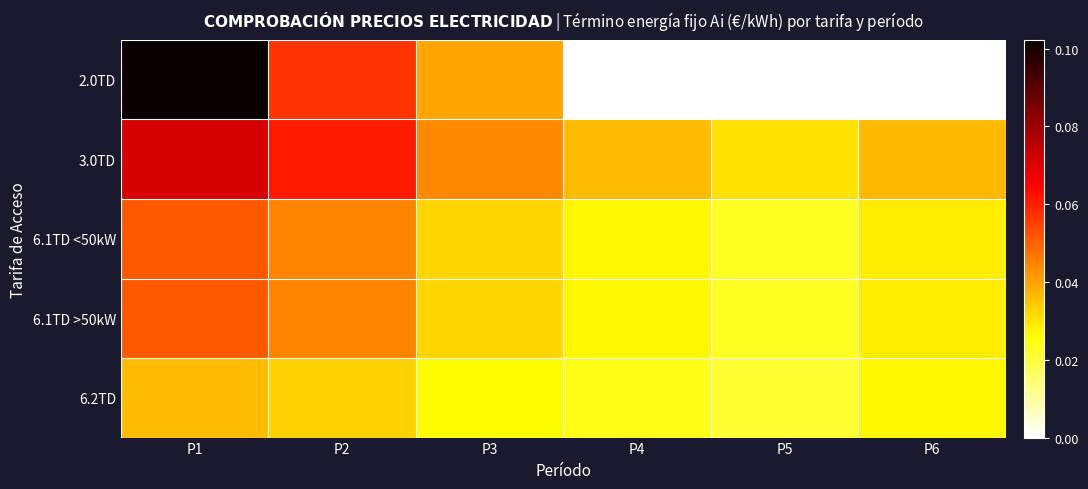

Reading right to left, list all the values displayed in this chart.

2.0TD: P6=0.0	P5=0.0	P4=0.0	P3=0.0	P2=0.1	P1=0.1
3.0TD: P6=0.0	P5=0.0	P4=0.0	P3=0.0	P2=0.1	P1=0.1
6.1TD <50kW: P6=0.0	P5=0.0	P4=0.0	P3=0.0	P2=0.0	P1=0.1
6.1TD >50kW: P6=0.0	P5=0.0	P4=0.0	P3=0.0	P2=0.0	P1=0.1
6.2TD: P6=0.0	P5=0.0	P4=0.0	P3=0.0	P2=0.0	P1=0.0